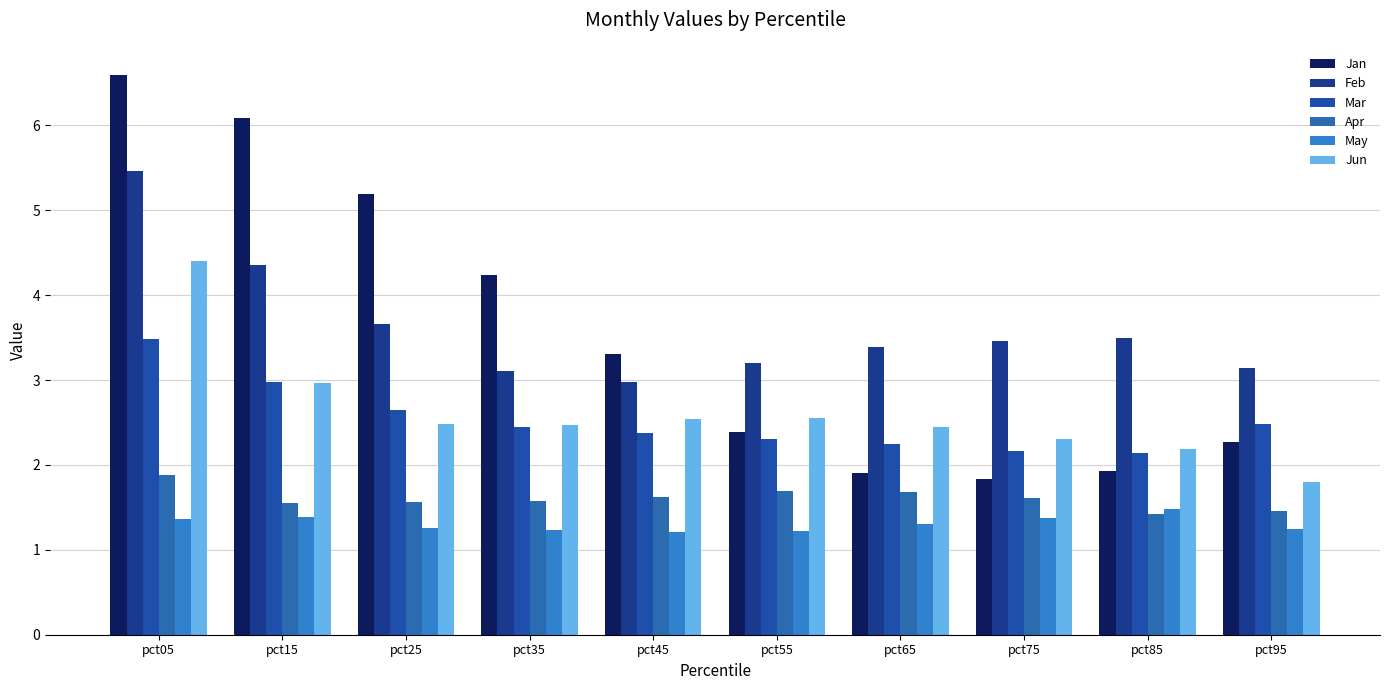

Reading left to right, what are all the values shown in this chart?

Jan: pct05=6.6	pct15=6.1	pct25=5.2	pct35=4.2	pct45=3.3	pct55=2.4	pct65=1.9	pct75=1.8	pct85=1.9	pct95=2.3
Feb: pct05=5.5	pct15=4.4	pct25=3.7	pct35=3.1	pct45=3.0	pct55=3.2	pct65=3.4	pct75=3.5	pct85=3.5	pct95=3.1
Mar: pct05=3.5	pct15=3.0	pct25=2.6	pct35=2.5	pct45=2.4	pct55=2.3	pct65=2.3	pct75=2.2	pct85=2.1	pct95=2.5
Apr: pct05=1.9	pct15=1.6	pct25=1.6	pct35=1.6	pct45=1.6	pct55=1.7	pct65=1.7	pct75=1.6	pct85=1.4	pct95=1.5
May: pct05=1.4	pct15=1.4	pct25=1.3	pct35=1.2	pct45=1.2	pct55=1.2	pct65=1.3	pct75=1.4	pct85=1.5	pct95=1.2
Jun: pct05=4.4	pct15=3.0	pct25=2.5	pct35=2.5	pct45=2.5	pct55=2.6	pct65=2.4	pct75=2.3	pct85=2.2	pct95=1.8